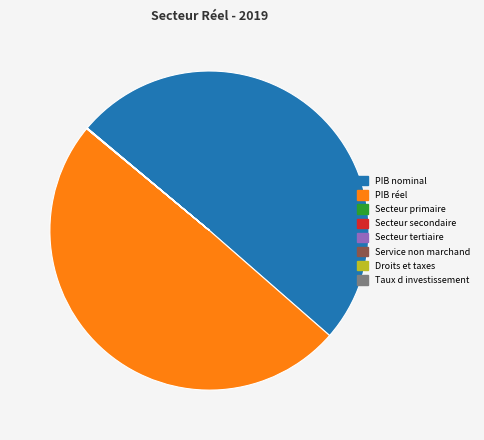

What is the ratio of the value at PIB réel to the value at PIB nominal?

1.0